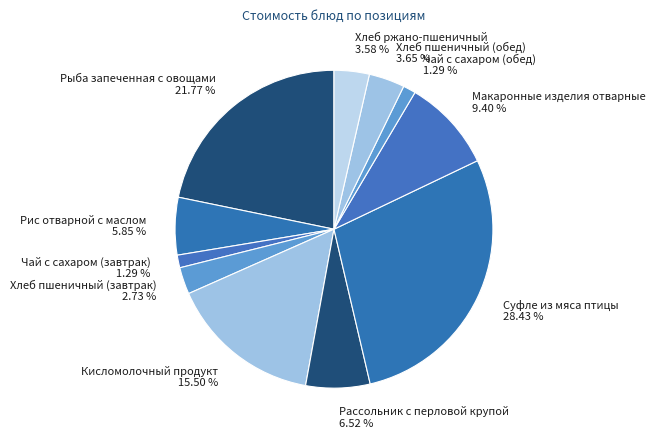

To the nearest percent, what is the combined percentage of Рассольник с перловой крупой and Макаронные изделия отварные?

16%